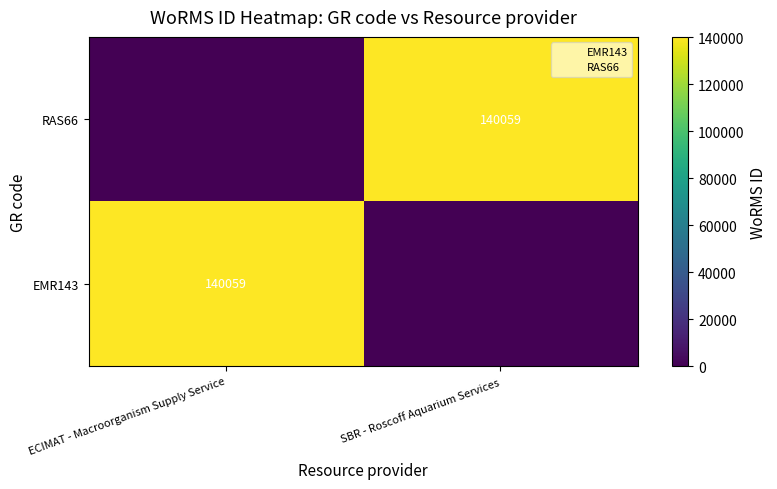

Is it true that RAS66 equals -85652 at ECIMAT - Macroorganism Supply Service?

False